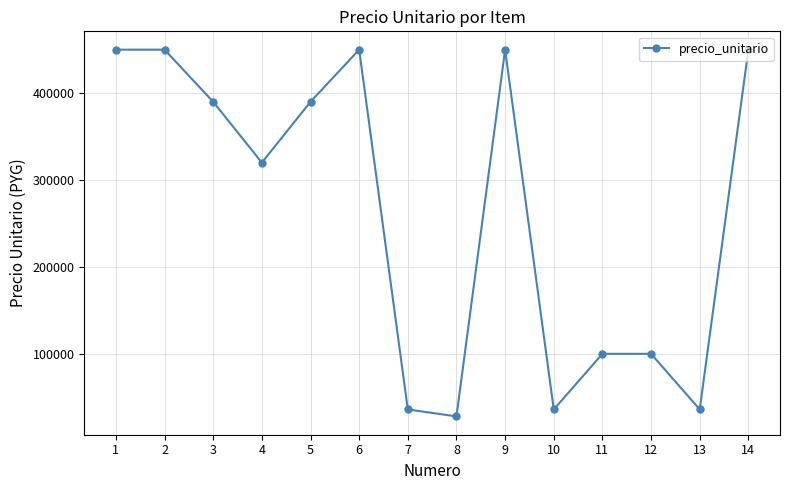

True or false: the data shows 623973 at 2.

False